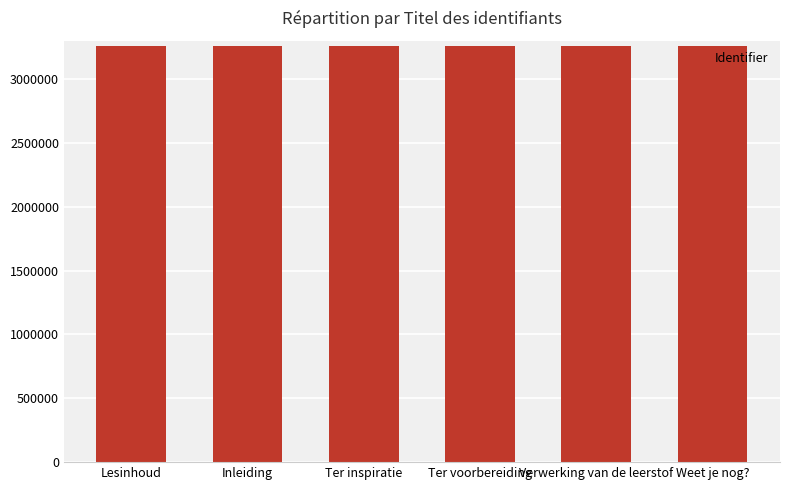

What is the ratio of the value at Verwerking van de leerstof to the value at Inleiding?

1.0